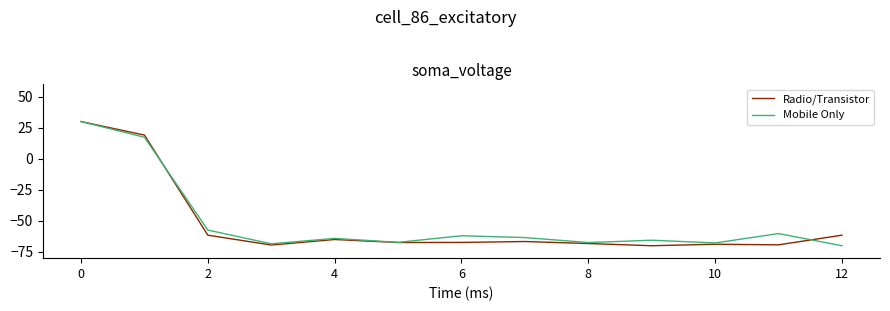

What is the lowest value of the Mobile Only series?

-70.0